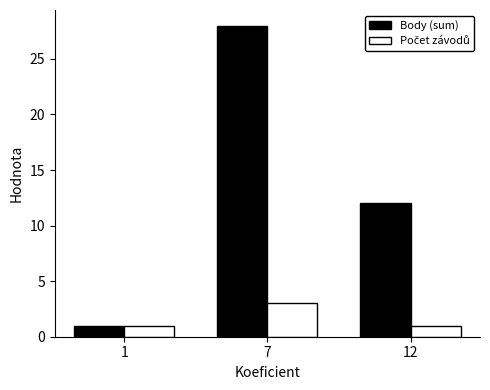

How many bars are there in total?

6